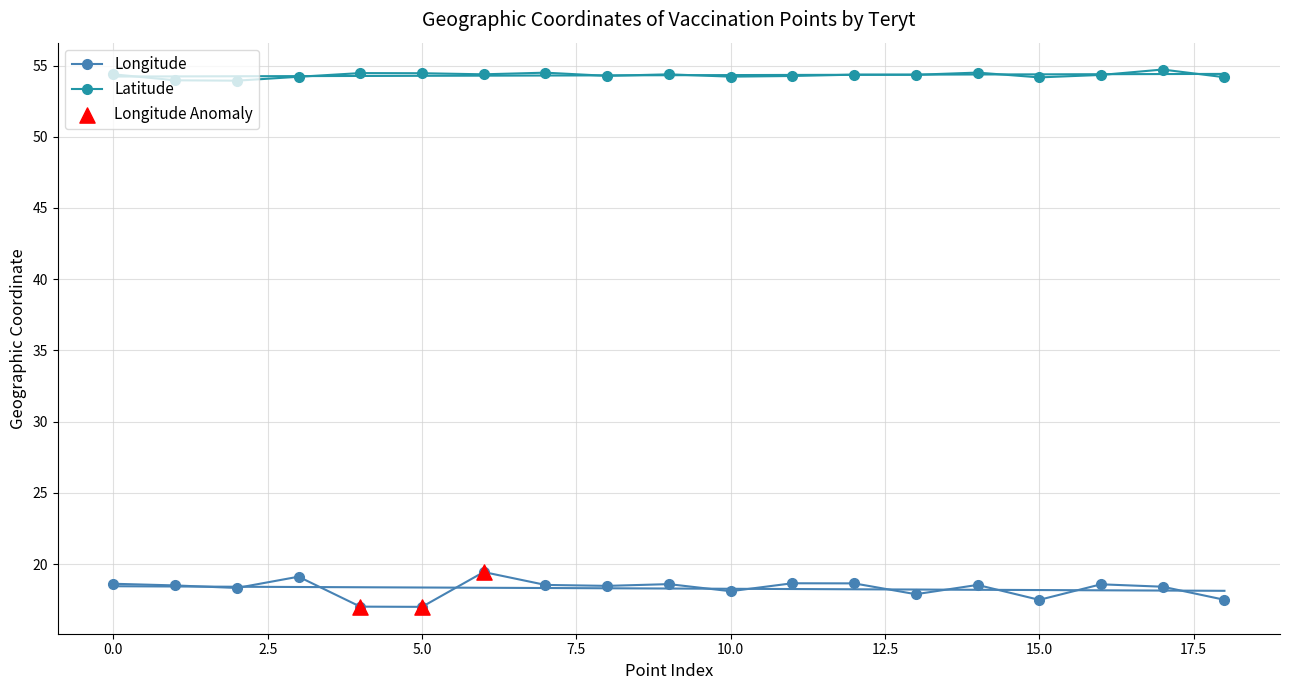

True or false: Latitude has more than 2 interior local peaks.

True